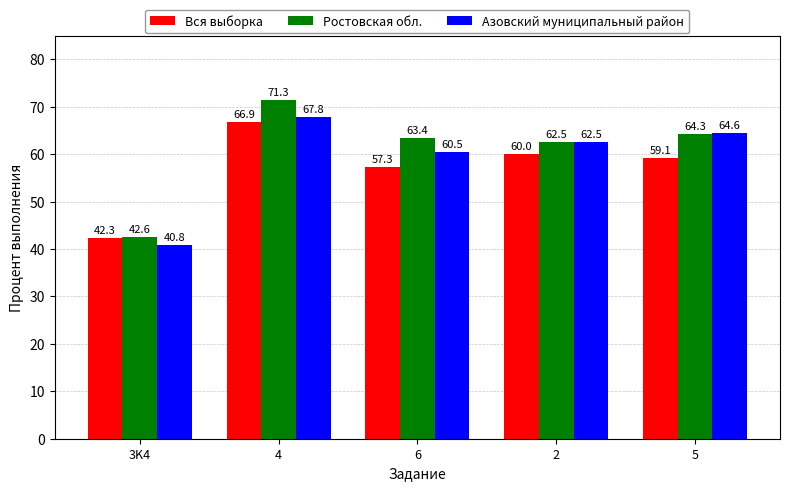

What is the lowest value of the Вся выборка series?

42.3